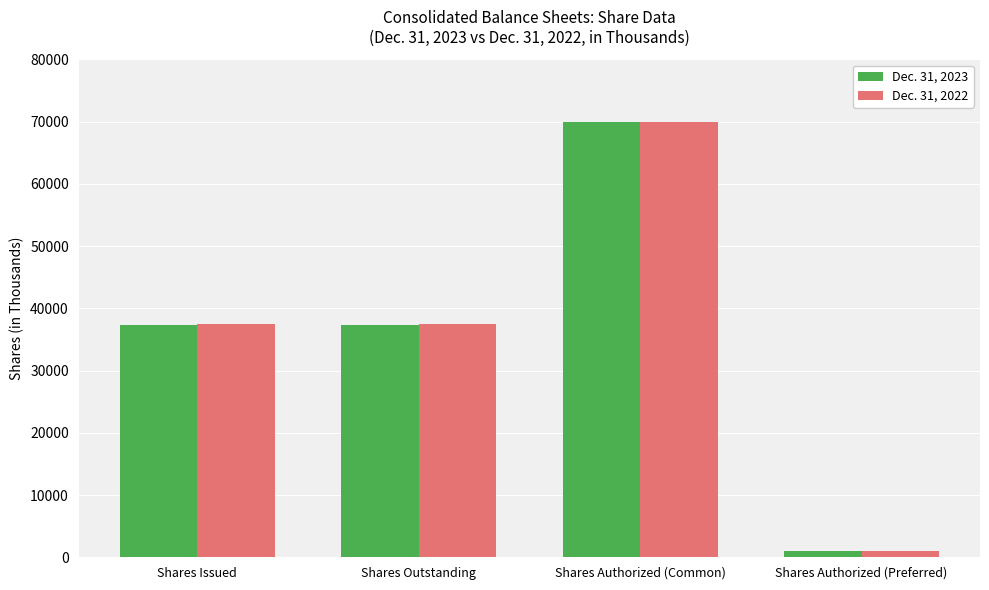

The Dec. 31, 2023 series shows 70000 at Shares Authorized (Common). True or false?

True